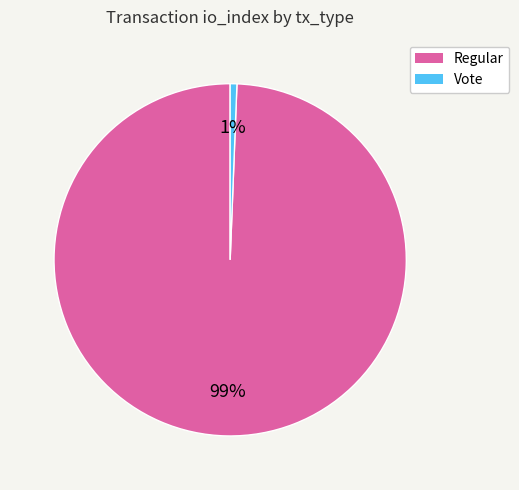

Combined, do Regular and Vote account for over 50%?

Yes